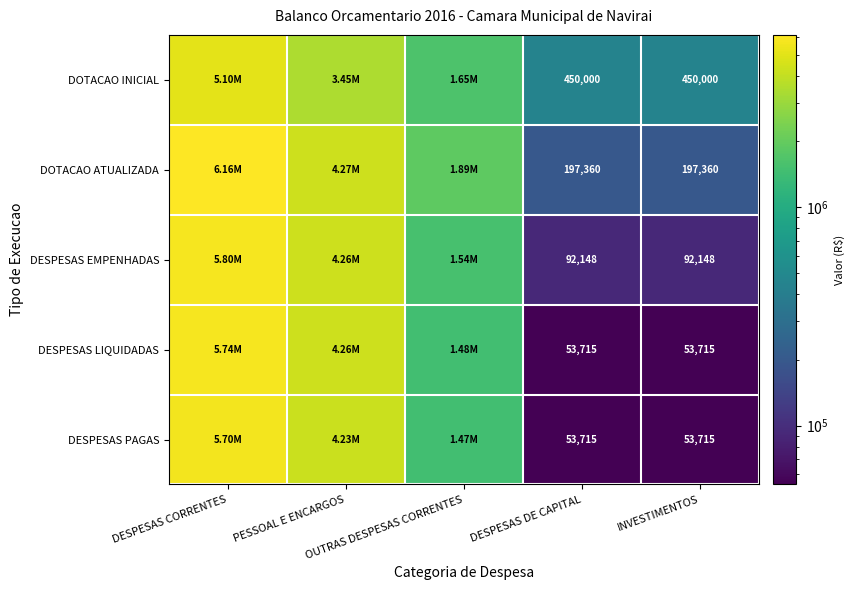

At which category does the chart reach its peak across all series?

DESPESAS CORRENTES